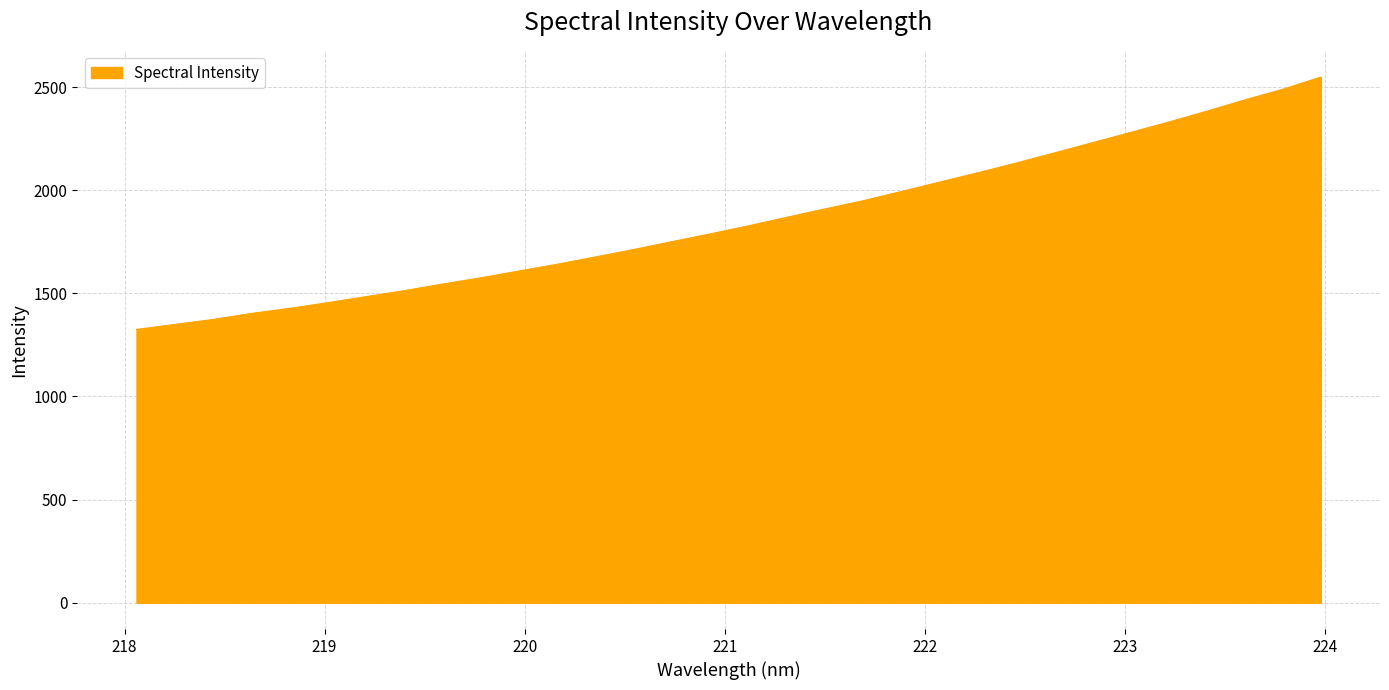

Reading left to right, extract all data points from this chart.

1324.9	1349.3	1373.3	1402.5	1427.1	1454.7	1484.0	1513.0	1545.0	1575.3	1608.2	1641.0	1676.4	1712.4	1750.3	1788.0	1826.9	1868.2	1908.8	1948.6	1993.2	2038.8	2083.9	2130.8	2179.8	2229.6	2279.3	2329.7	2382.3	2437.4	2489.3	2548.3